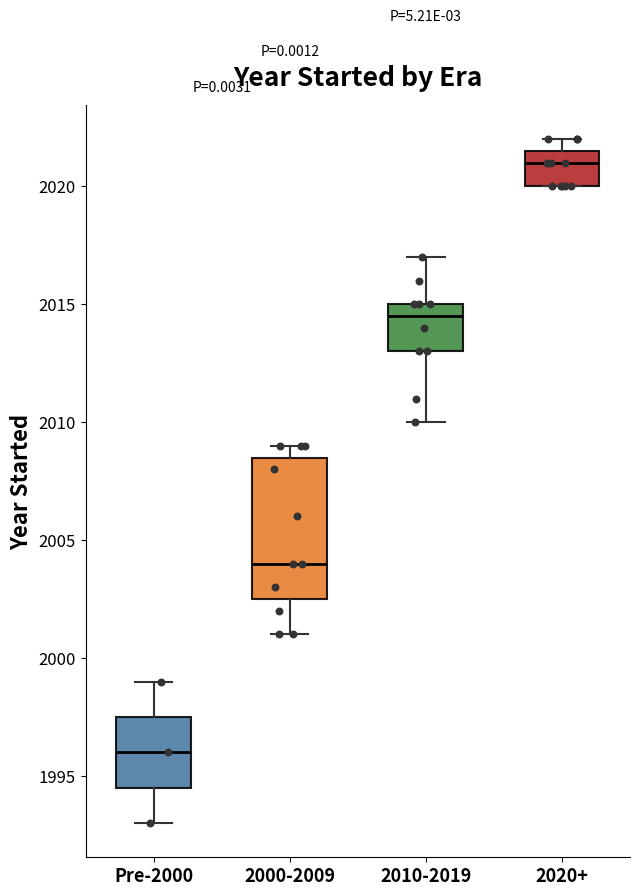

Where is the upper edge of the box for 2000-2009 on the y-axis? The values are not printed on the chart, so give them approximately, as read against the axis.

2008.5